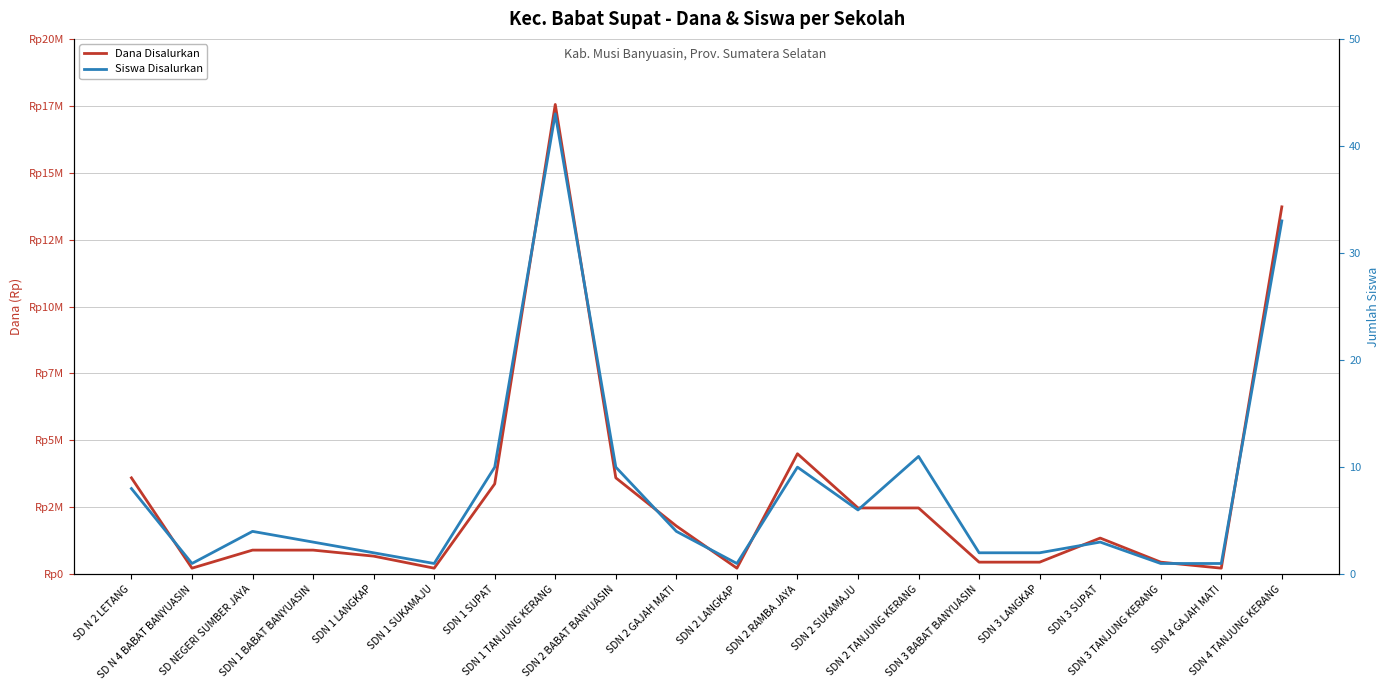

How many data points in Dana Disalurkan are less than 1350000?

10